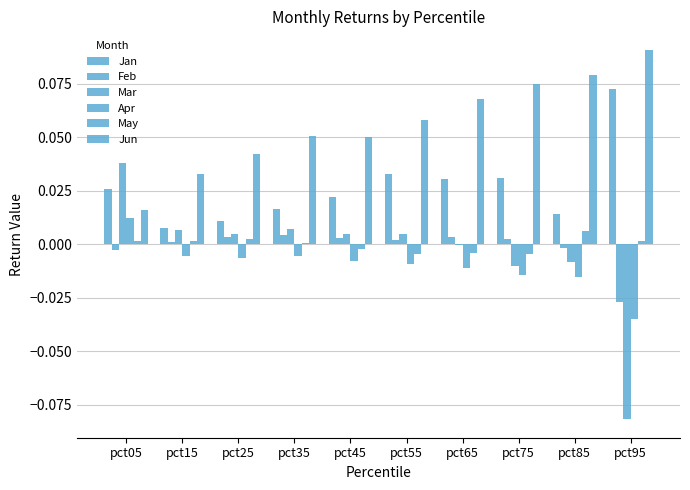

Reading left to right, transcribe all the data shown in this chart.

Jan: 0.0	0.0	0.0	0.0	0.0	0.0	0.0	0.0	0.0	0.1
Feb: -0.0	0.0	0.0	0.0	0.0	0.0	0.0	0.0	-0.0	-0.0
Mar: 0.0	0.0	0.0	0.0	0.0	0.0	-0.0	-0.0	-0.0	-0.1
Apr: 0.0	-0.0	-0.0	-0.0	-0.0	-0.0	-0.0	-0.0	-0.0	-0.0
May: 0.0	0.0	0.0	0.0	-0.0	-0.0	-0.0	-0.0	0.0	0.0
Jun: 0.0	0.0	0.0	0.1	0.1	0.1	0.1	0.1	0.1	0.1